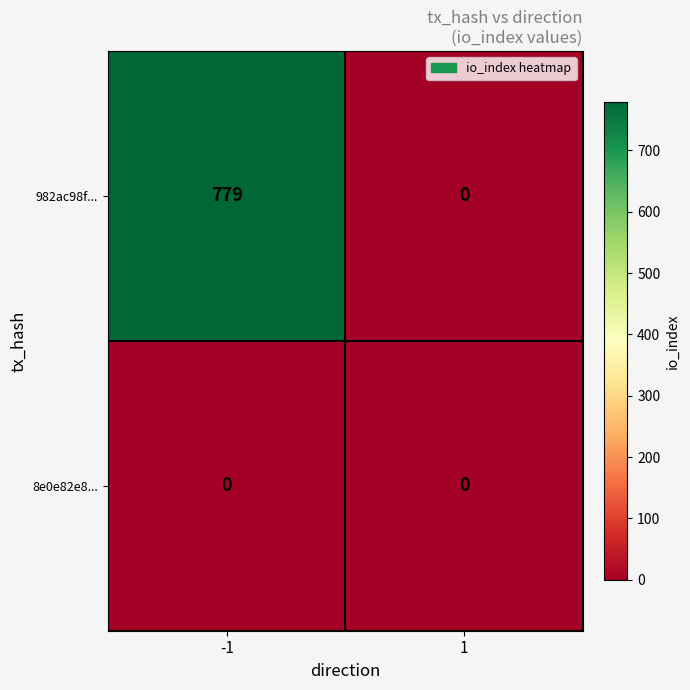

Count the number of data series in this chart.

2